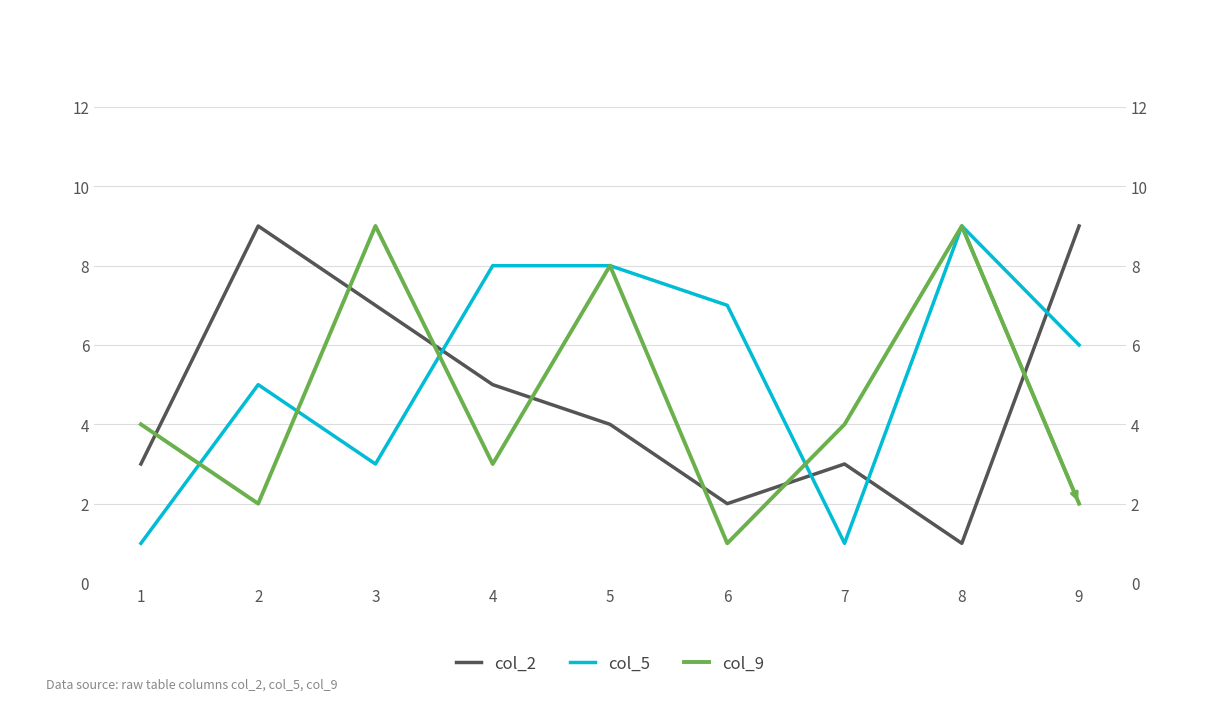

At which label does col_5 reach its minimum?

1